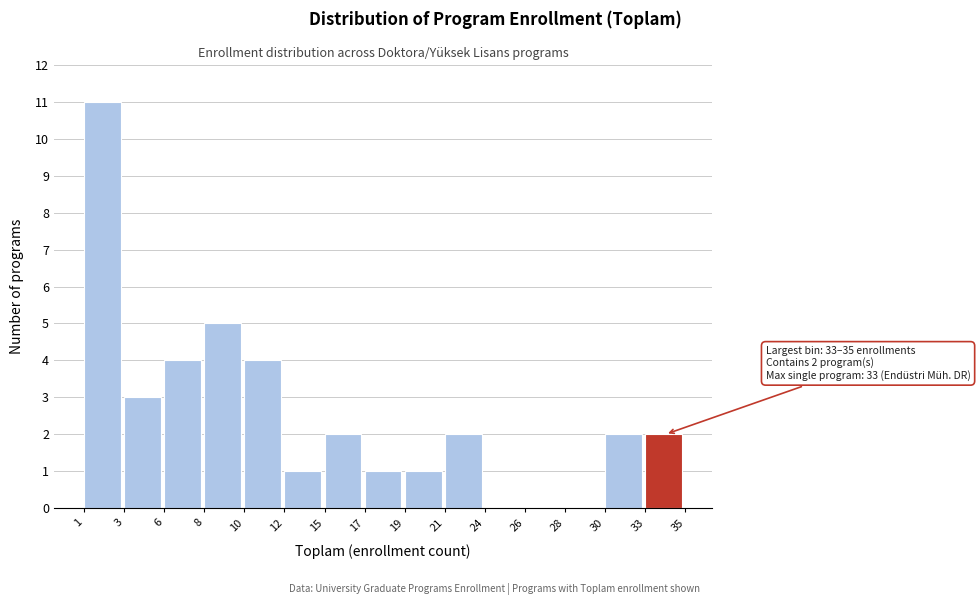

Reading left to right, what are all the values shown in this chart?

1=11	3=3	6=4	8=5	10=4	12=1	15=2	17=1	19=1	21=2	24=0	26=0	28=0	30=2	33=2